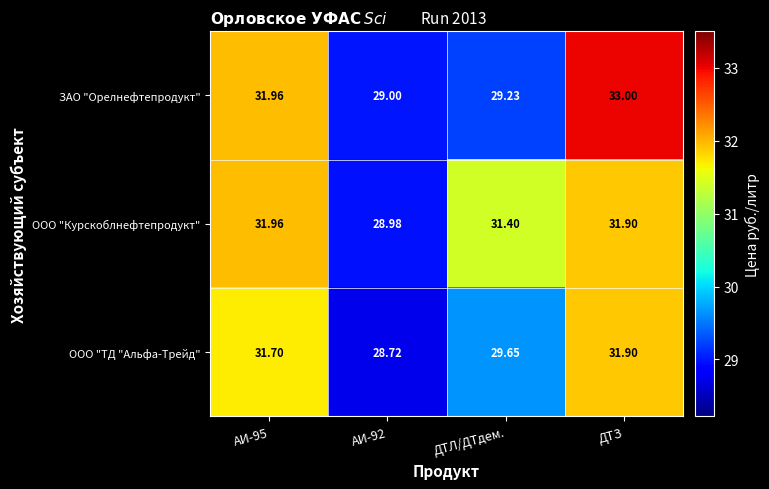

Between ДТЛ/ДТдем. and ДТЗ, which series saw the biggest shift?

ЗАО "Орелнефтепродукт"